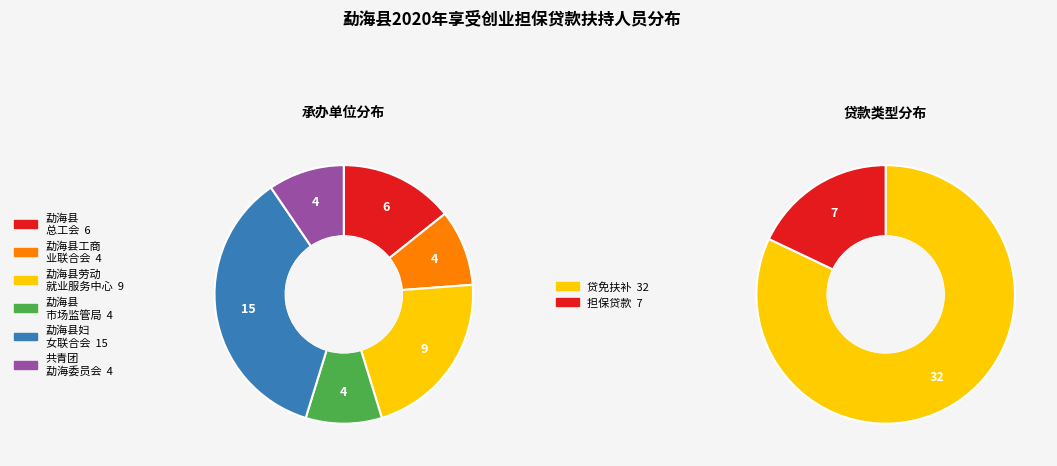

What percentage is NOT represented by 担保贷款?

82.1%